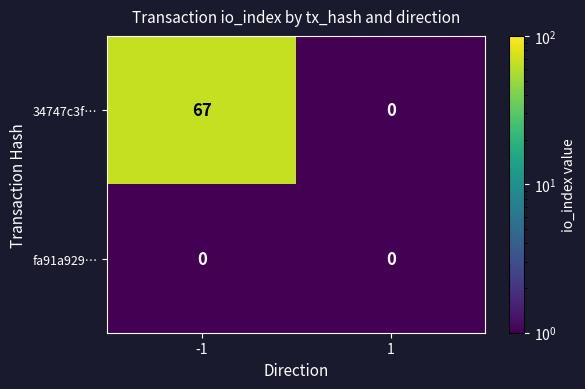

What is the spread (max minus min) of values at -1?

67